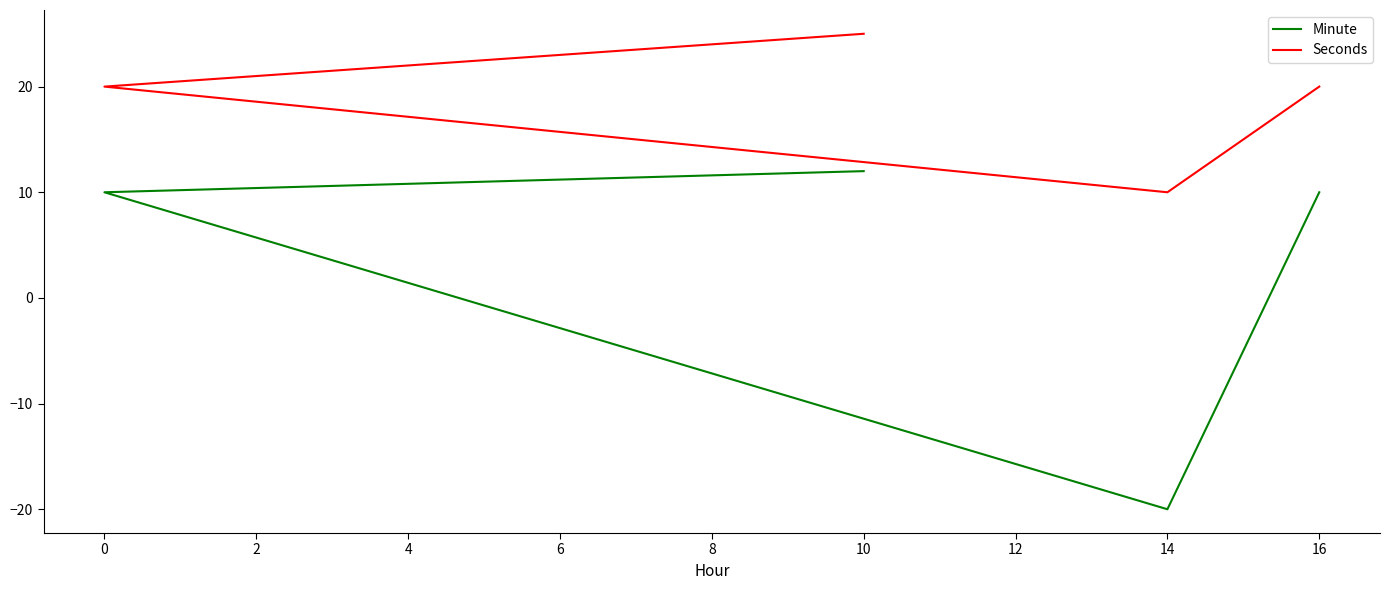

What value does the Minute series have at 0, to the nearest 10?

10